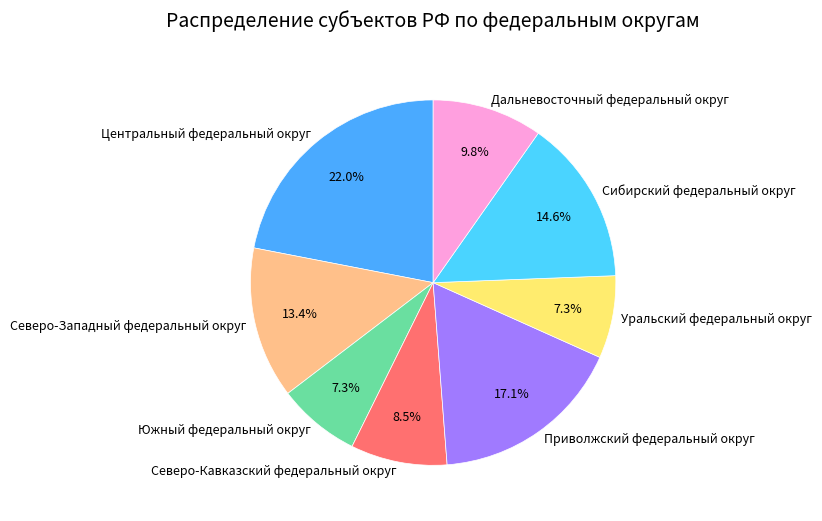

What portion of the pie excludes Приволжский федеральный округ?

82.9%